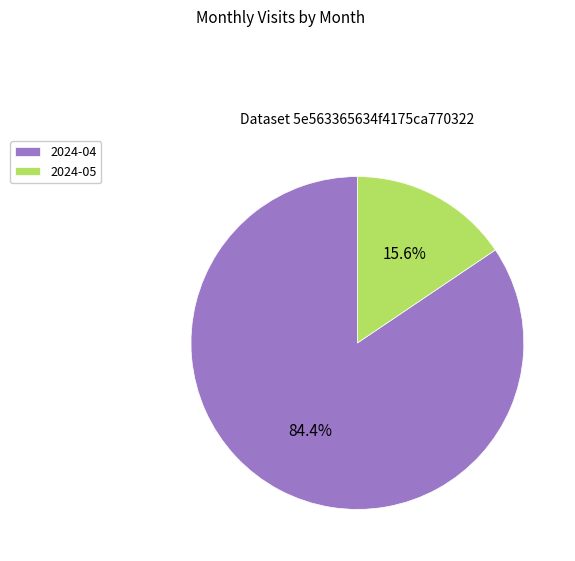

To the nearest percent, what percentage of the pie is 2024-05?

16%